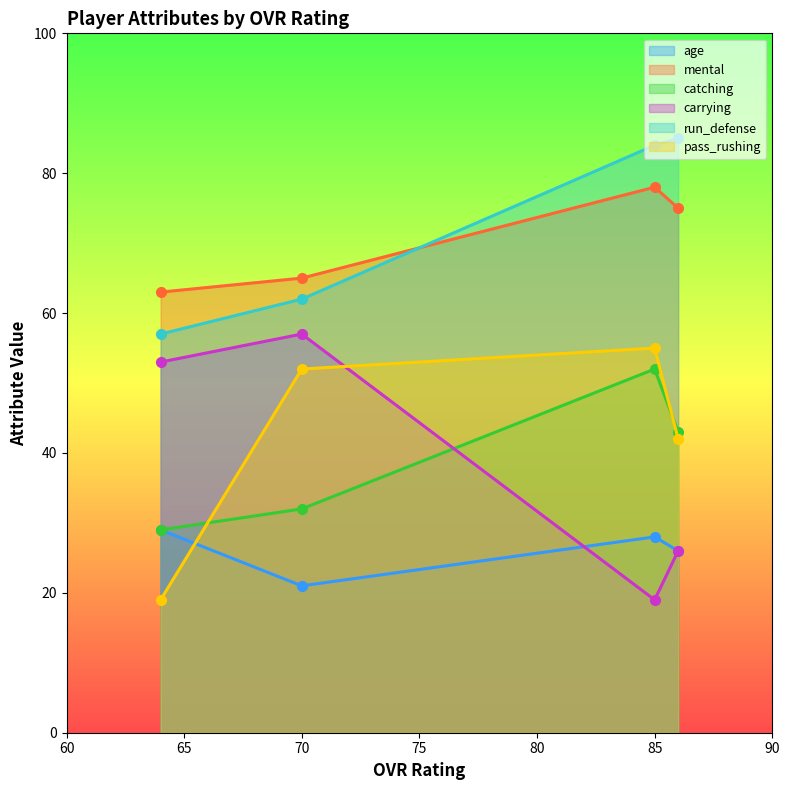

What is the minimum value for pass_rushing?

19